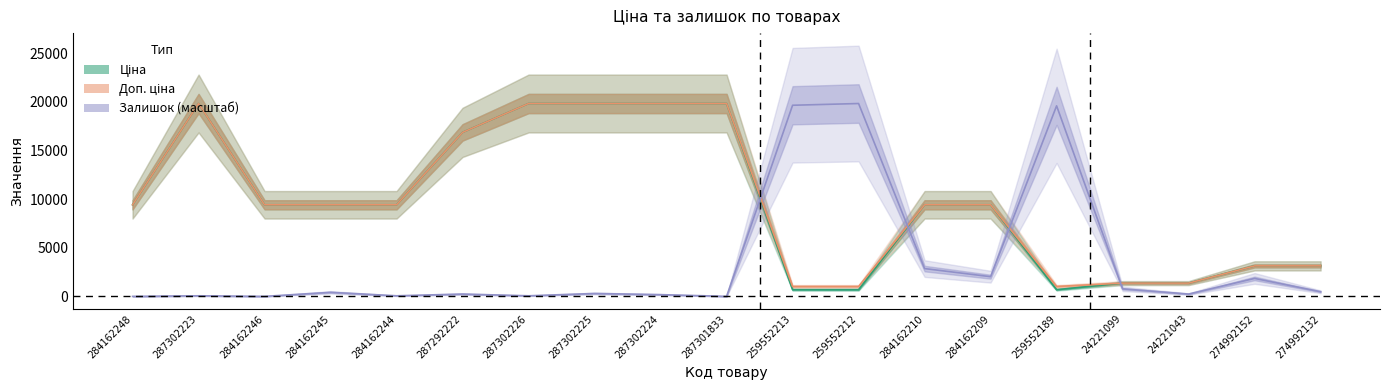

How many categories are shown in the chart?

19